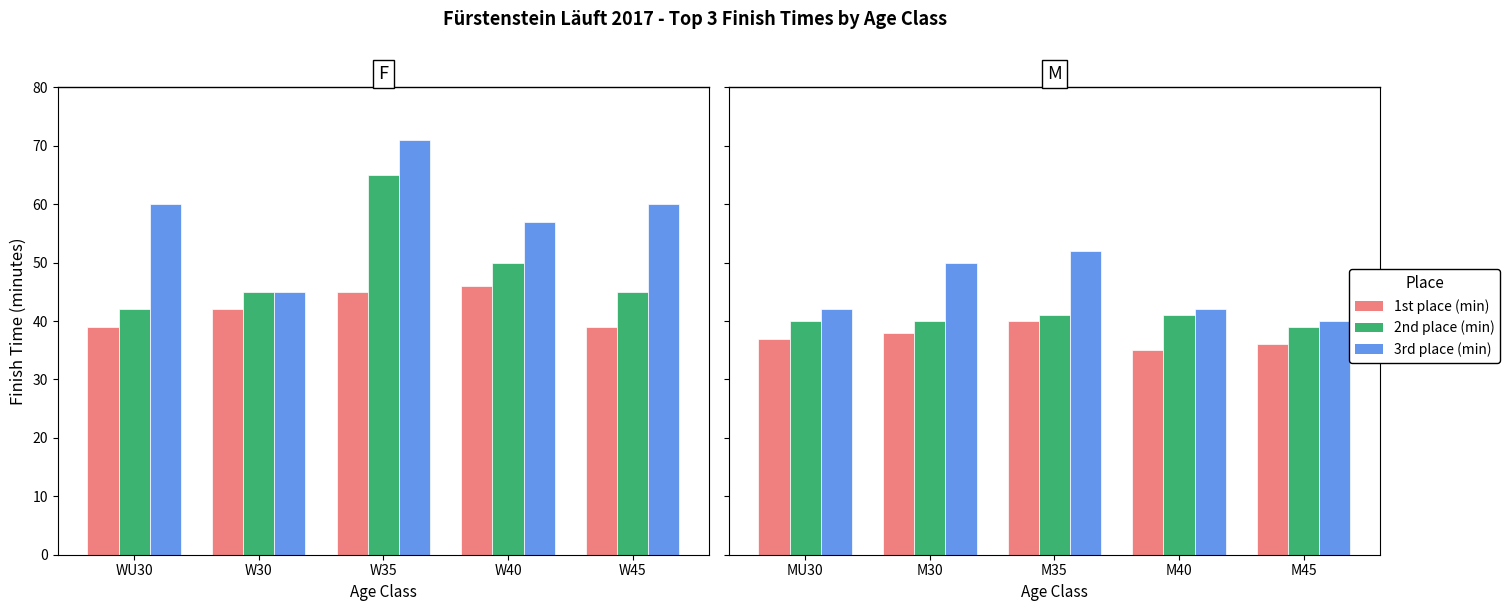

What is the label of the 5th bar from the left?

M45